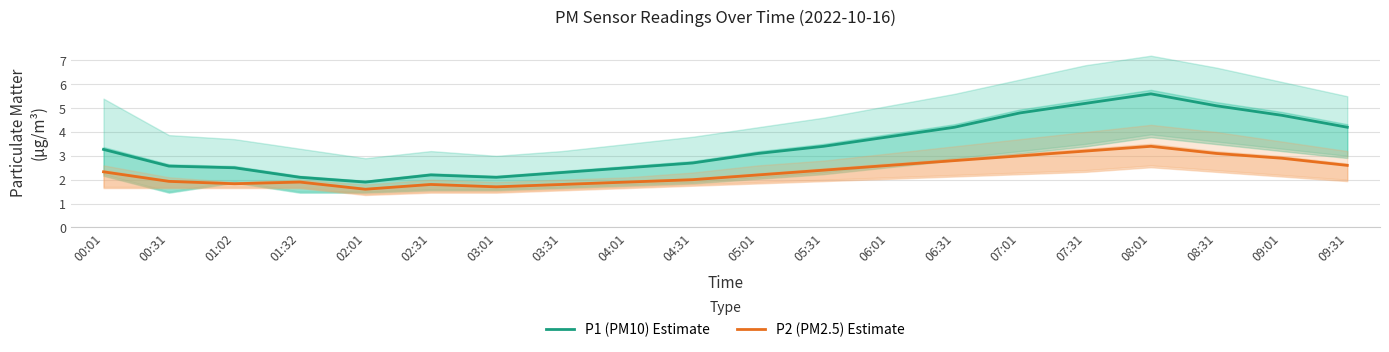

Reading left to right, transcribe all the data shown in this chart.

P1 (PM10) Estimate: 00:01=3.3	00:31=2.6	01:02=2.5	01:32=2.1	02:01=1.9	02:31=2.2	03:01=2.1	03:31=2.3	04:01=2.5	04:31=2.7	05:01=3.1	05:31=3.4	06:01=3.8	06:31=4.2	07:01=4.8	07:31=5.2	08:01=5.6	08:31=5.1	09:01=4.7	09:31=4.2
P2 (PM2.5) Estimate: 00:01=2.3	00:31=1.9	01:02=1.8	01:32=1.9	02:01=1.6	02:31=1.8	03:01=1.7	03:31=1.8	04:01=1.9	04:31=2.0	05:01=2.2	05:31=2.4	06:01=2.6	06:31=2.8	07:01=3.0	07:31=3.2	08:01=3.4	08:31=3.1	09:01=2.9	09:31=2.6